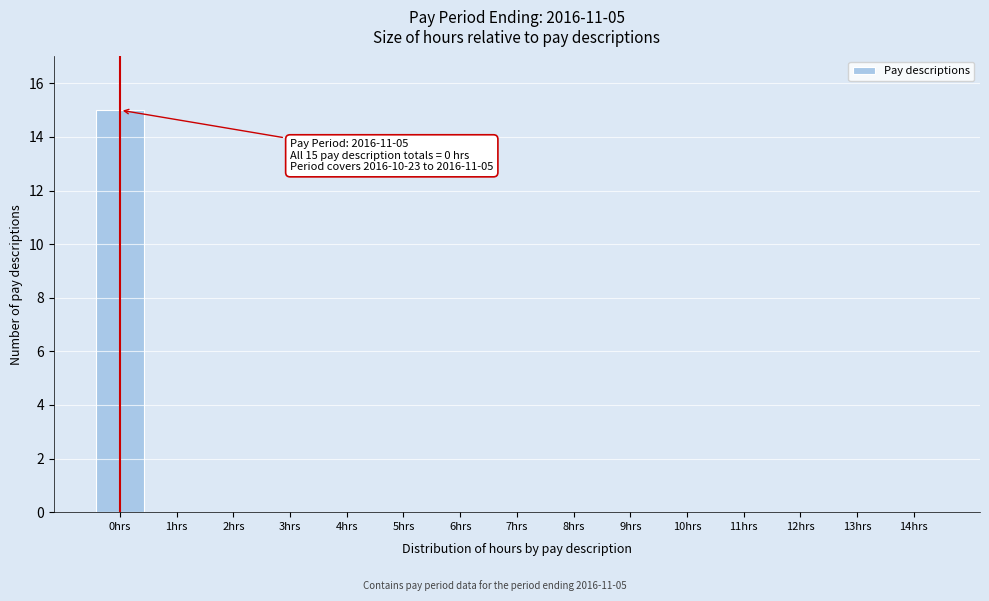

Which range on the x-axis has the tallest bar?

-0.5 to 0.5